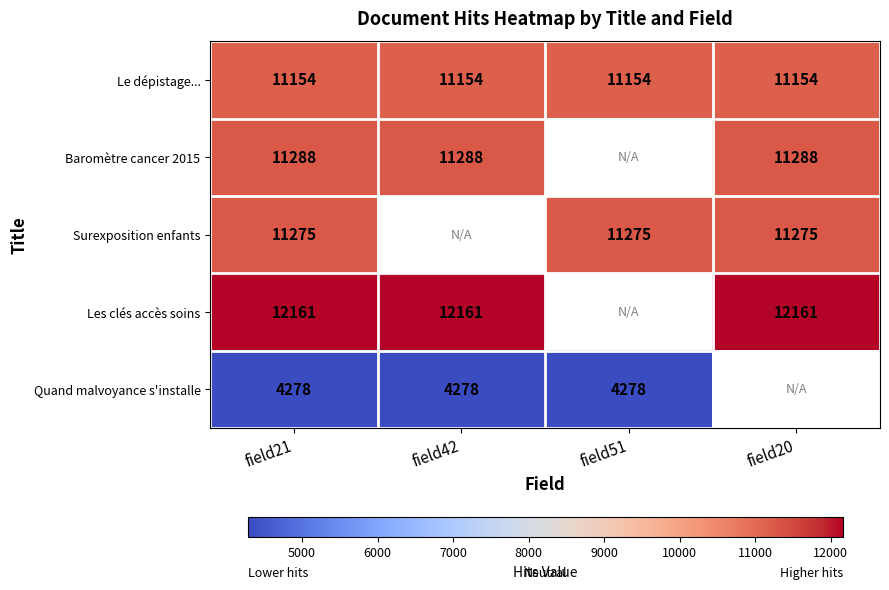

What value does the Le dépistage... series have at field21?

11154